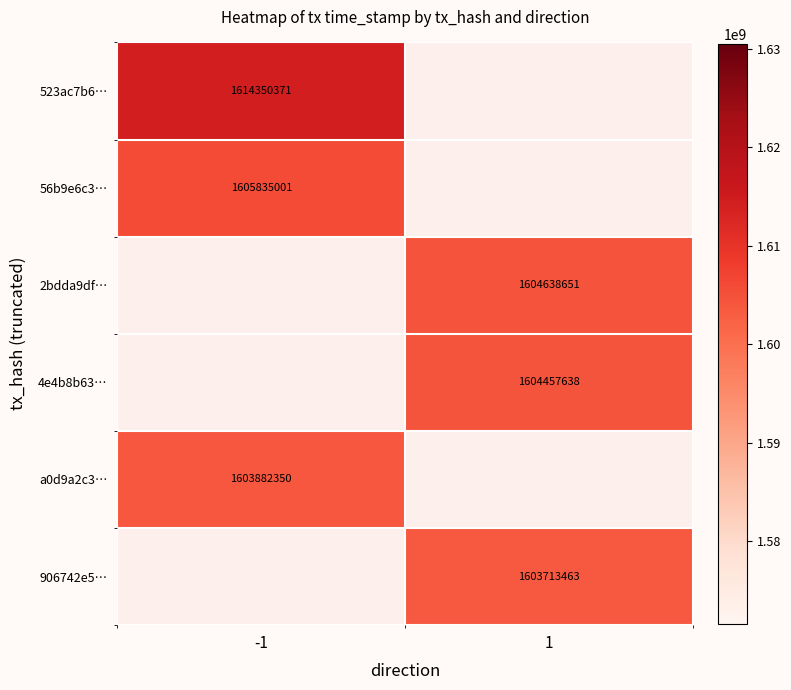

The value of 906742e5… at 1 is 1603713463. True or false?

True